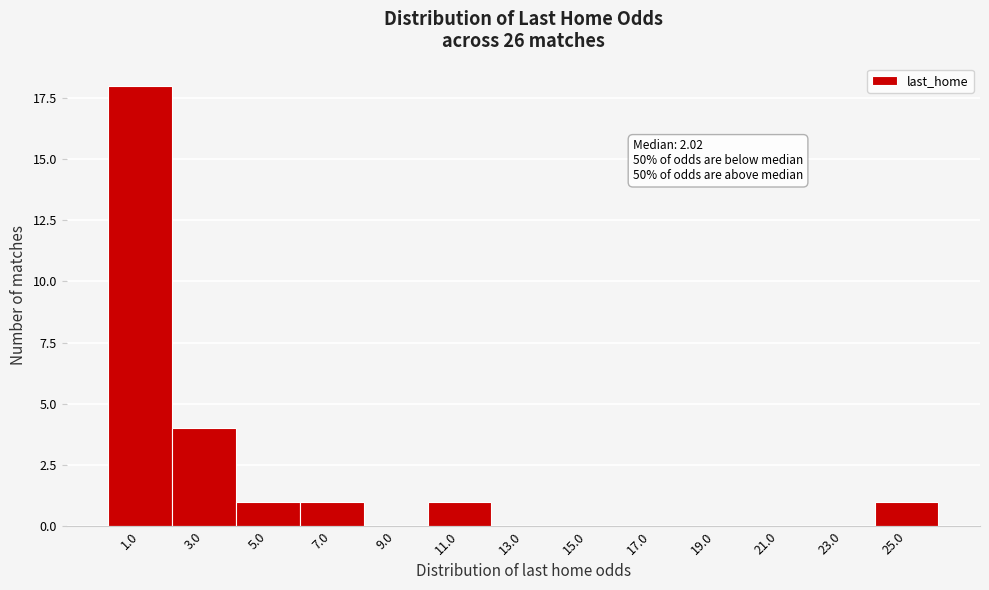

Reading right to left, extract all data points from this chart.

25.0=1	23.0=0	21.0=0	19.0=0	17.0=0	15.0=0	13.0=0	11.0=1	9.0=0	7.0=1	5.0=1	3.0=4	1.0=18